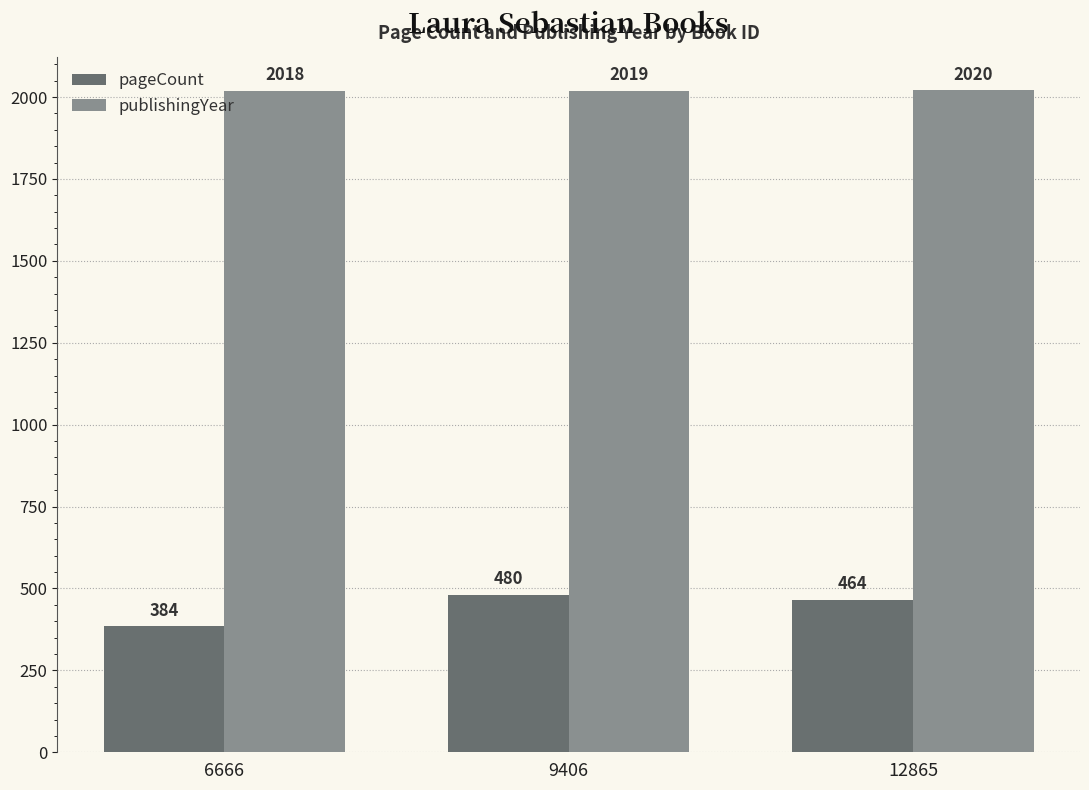

What is the total value across all series at 12865?

2484